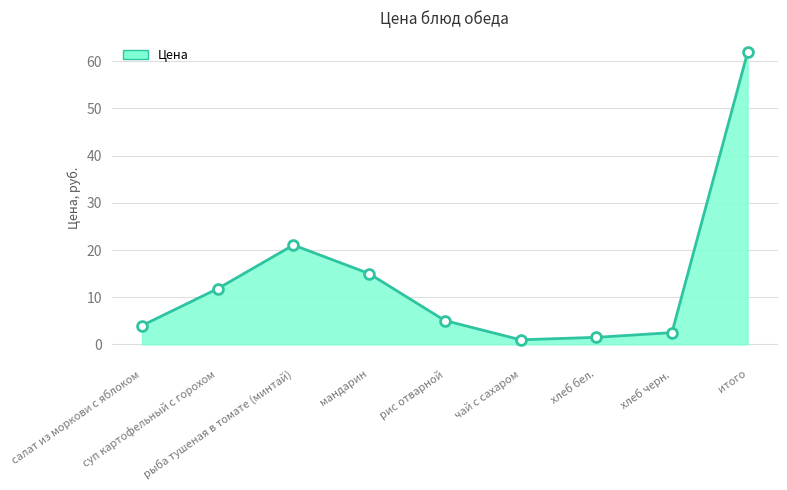

What is the ratio of the value at мандарин to the value at хлеб бел.?

10.0